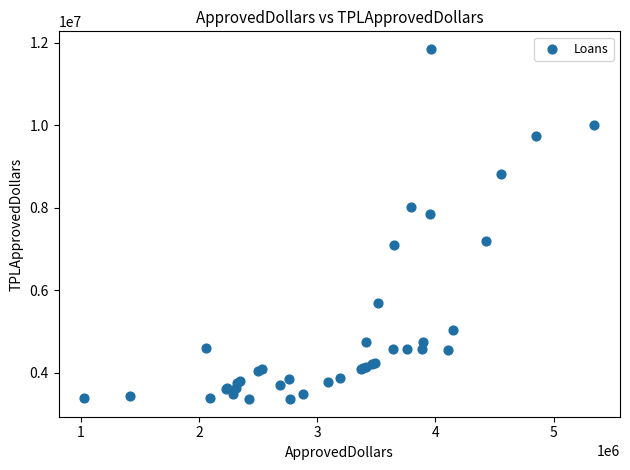

What Y value in the scatter plot is closest to 7606475?

7850000.0